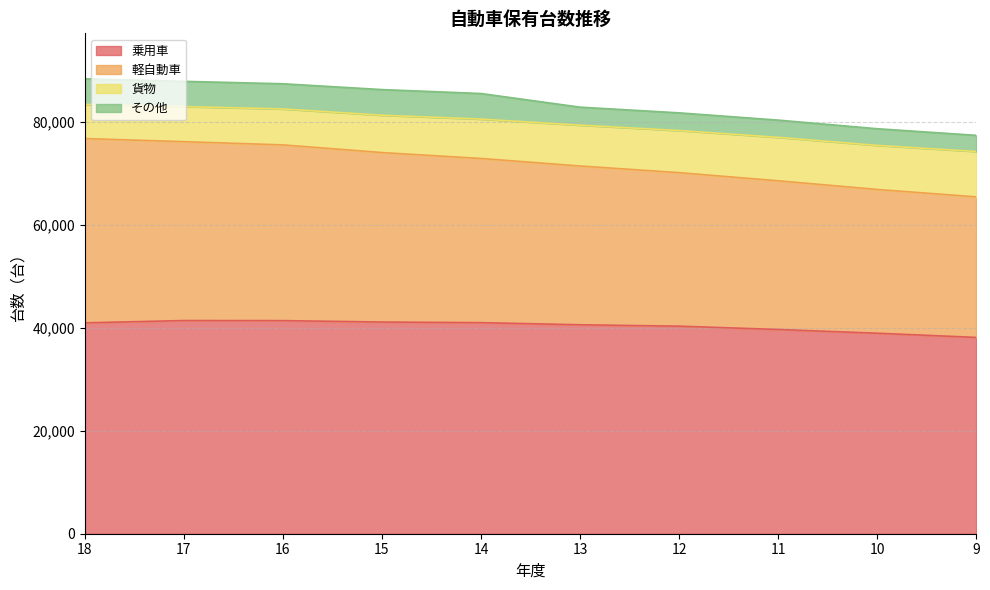

What is the sum of all 乗用車 values?

403935